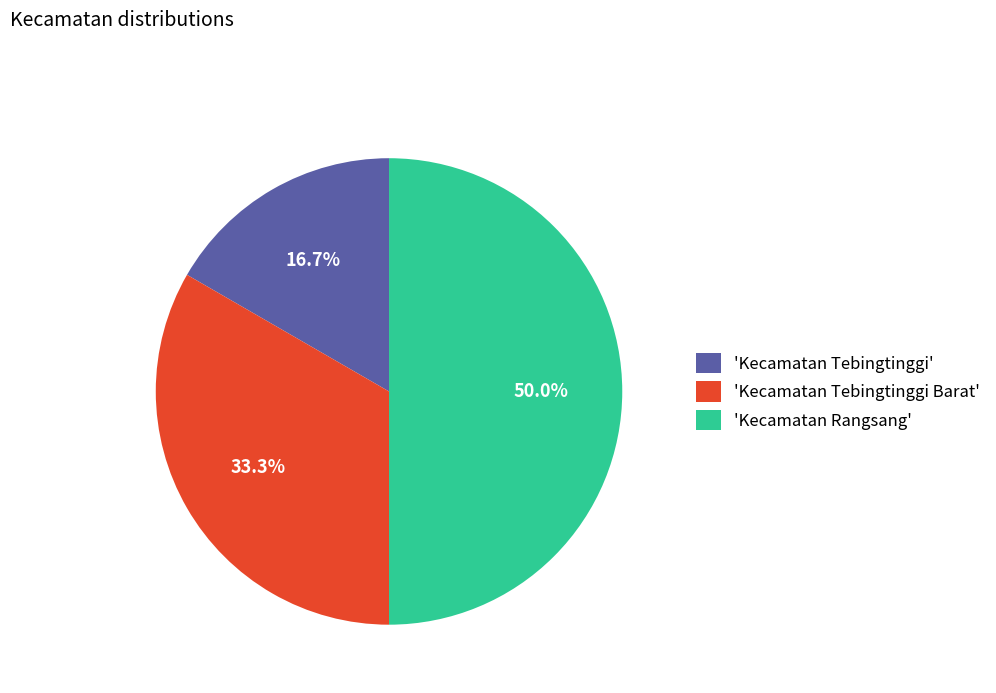

Which slice is the smallest?

'Kecamatan Tebingtinggi'